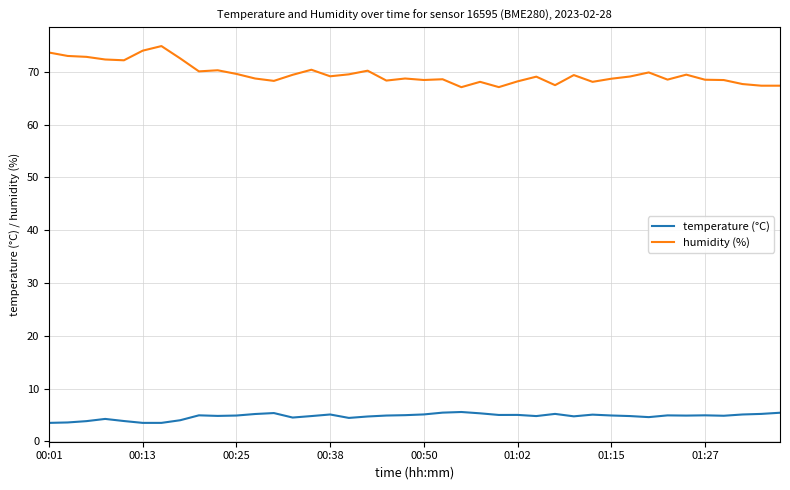

List the series in order of their peak value, lowest first.

temperature (°C), humidity (%)